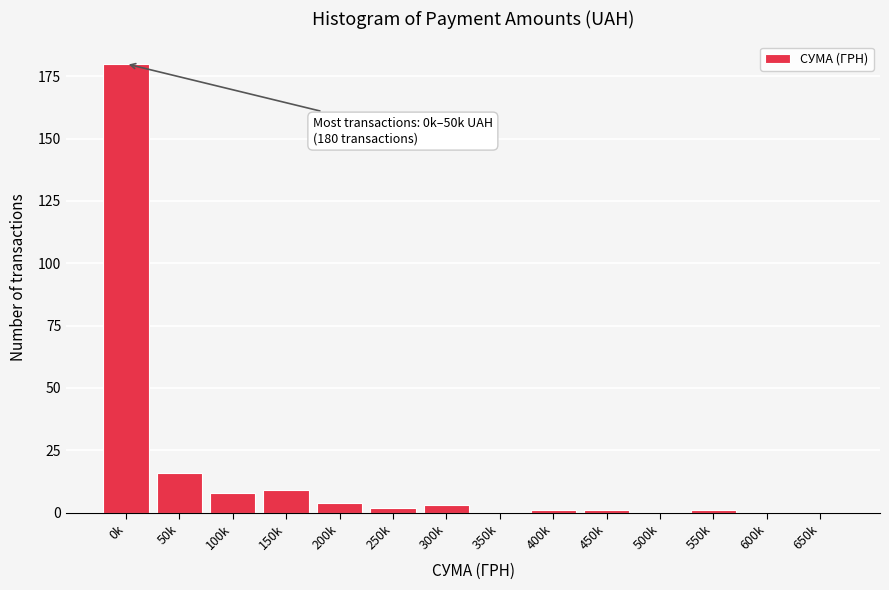

Reading left to right, transcribe all the data shown in this chart.

0k=180	50k=16	100k=8	150k=9	200k=4	250k=2	300k=3	350k=0	400k=1	450k=1	500k=0	550k=1	600k=0	650k=0